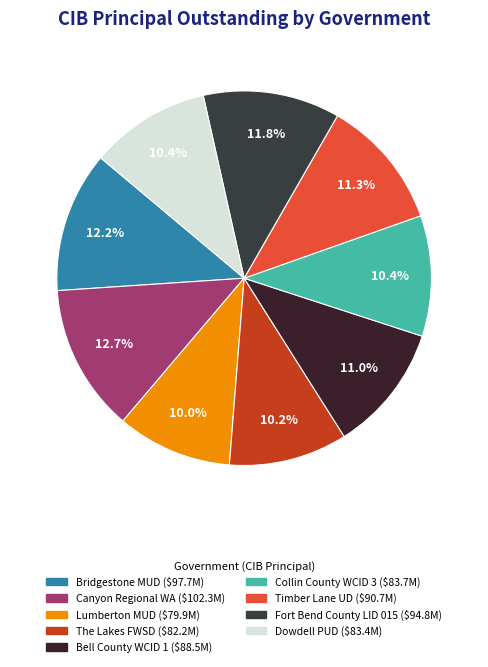

Rank the categories by value from highest to lowest.

Canyon Regional WA, Bridgestone MUD, Fort Bend County LID 015, Timber Lane UD, Bell County WCID 1, Collin County WCID 3, Dowdell PUD, The Lakes FWSD, Lumberton MUD